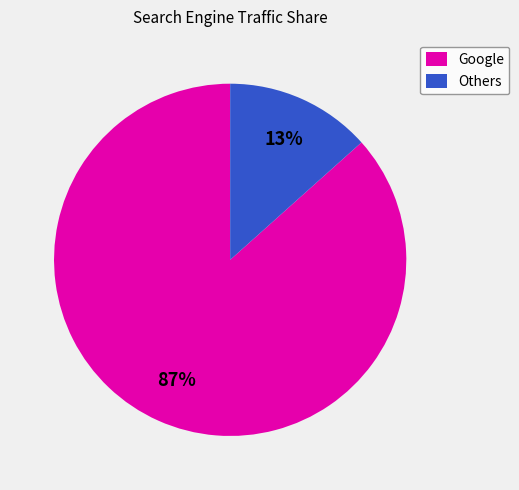

How many segments does this pie chart have?

2